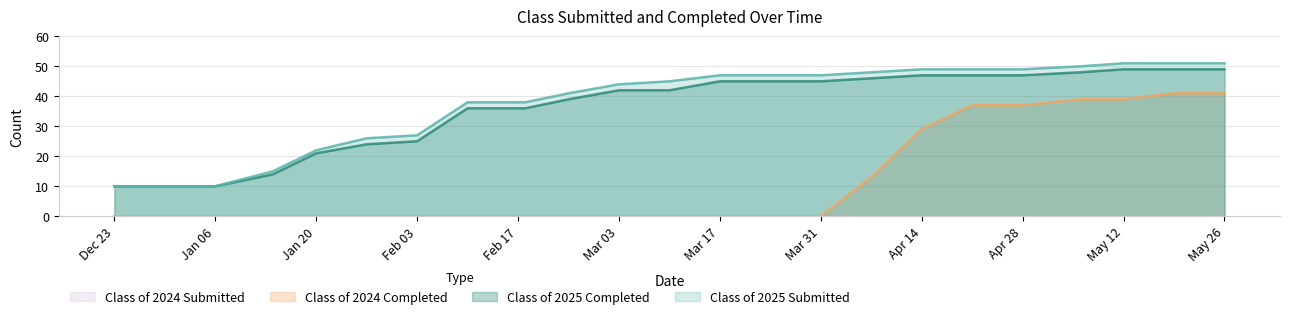

At how many categories does at least one series exceed 49?

4